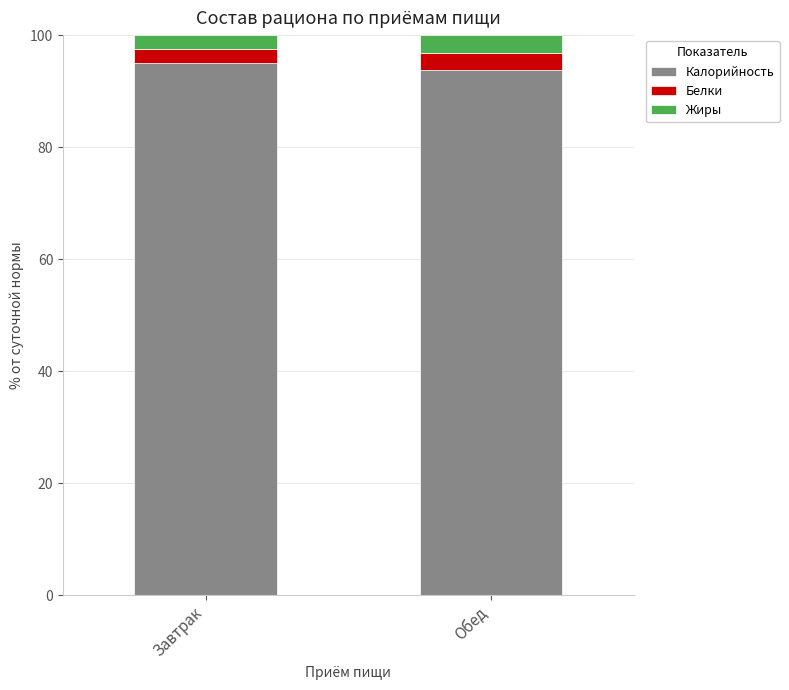

What is the total value across all series at Обед?

100.0